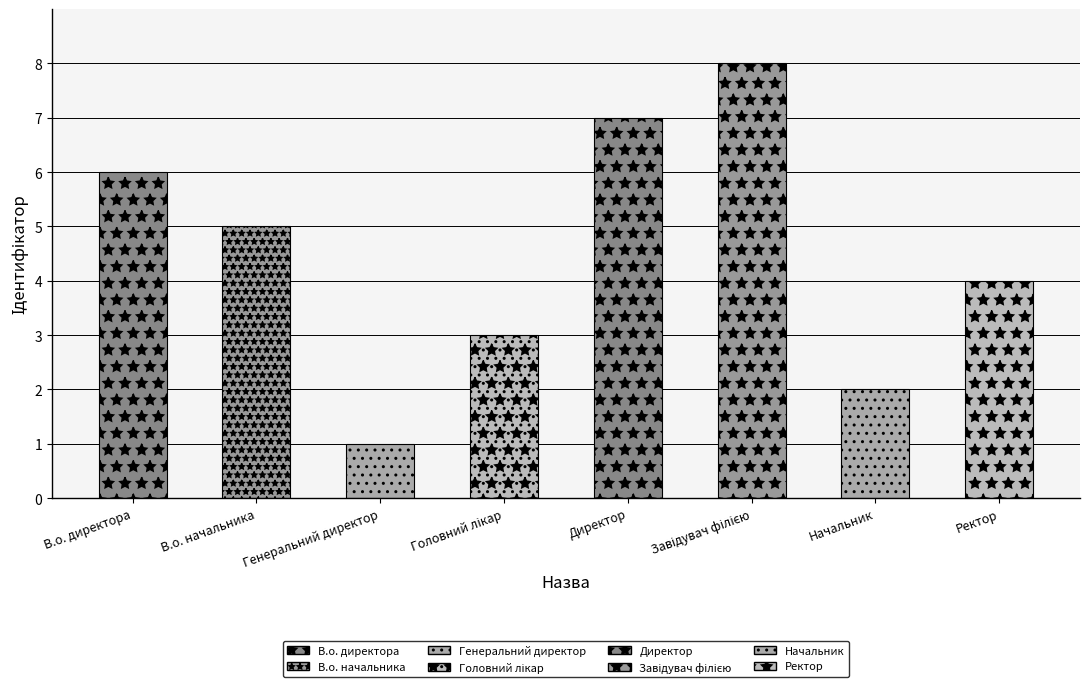

Approximately how many times larger is the value at Директор compared to В.о. директора?

1.2